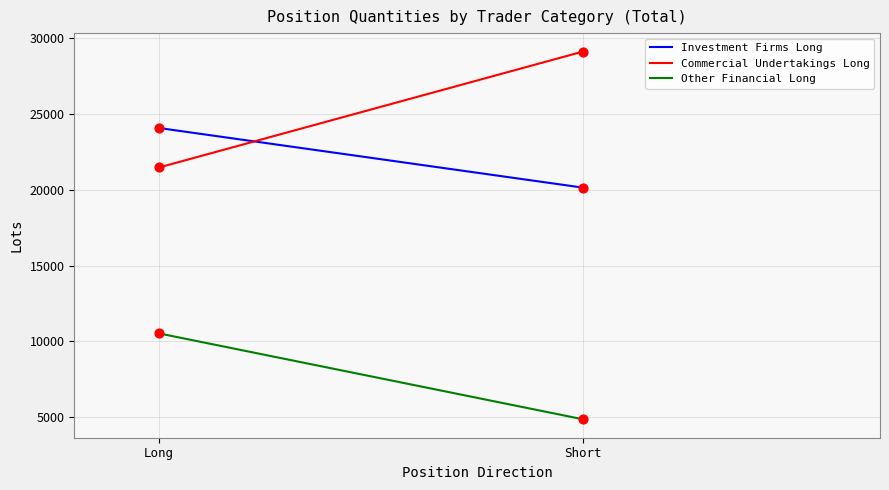

Is the value of Other Financial Long at Long greater than the value of Investment Firms Long at Short?

No